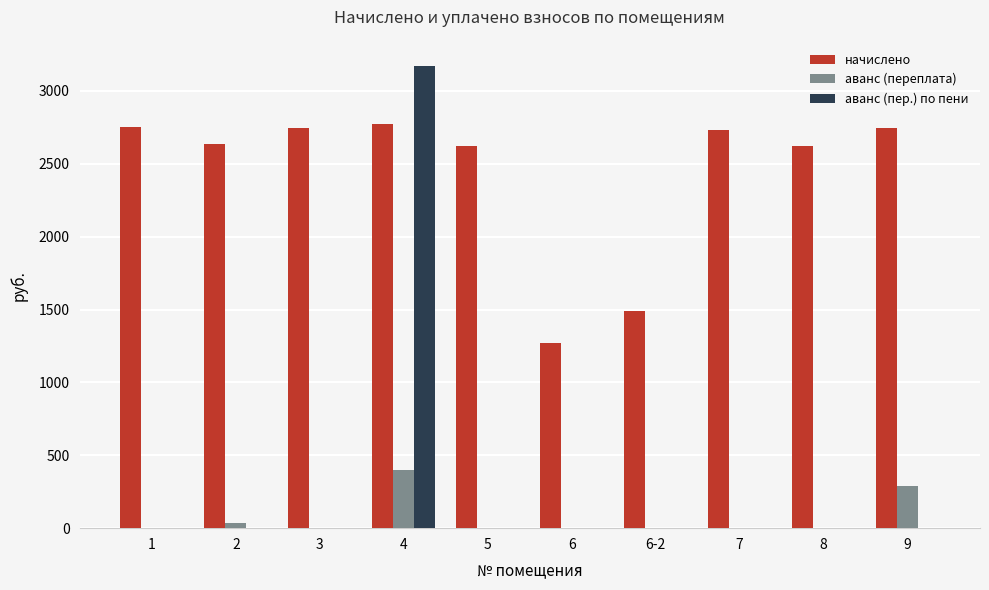

The value of аванс (пер.) по пени at 6 is 1209.3. True or false?

False